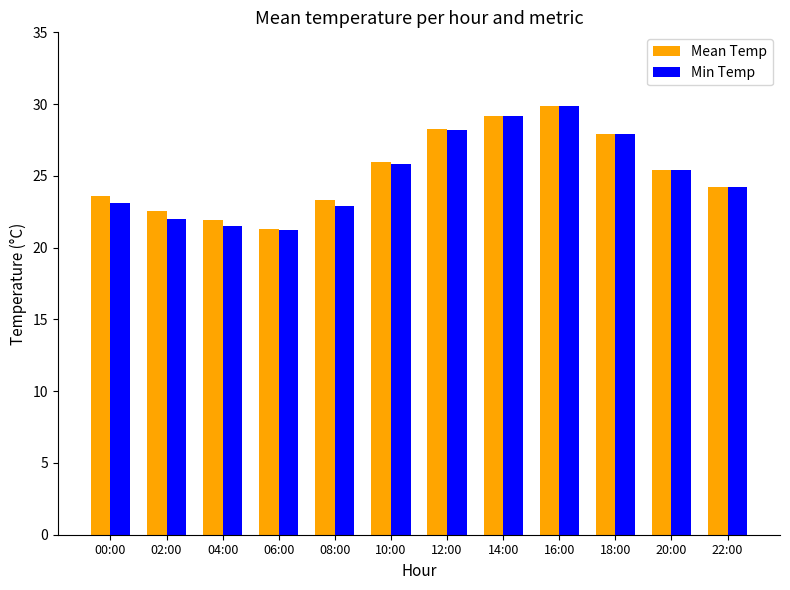

True or false: Mean Temp has a value of 25.9 at 10:00.

True